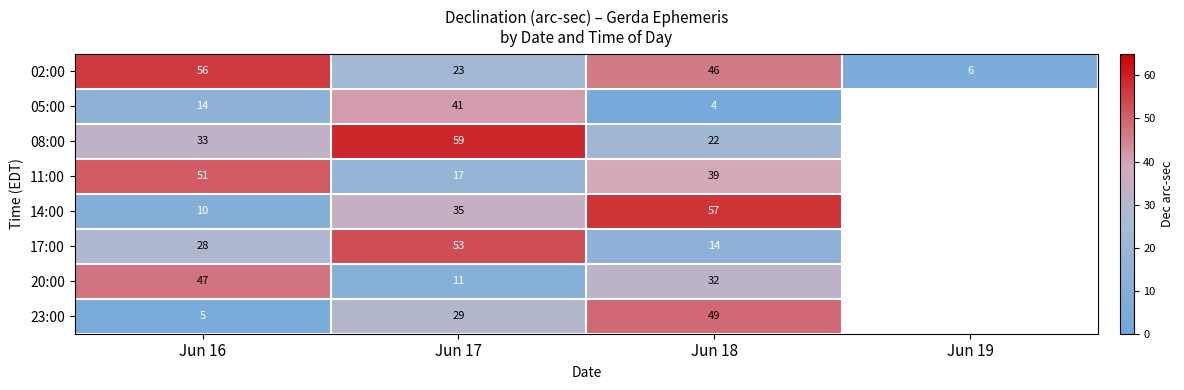

The 14:00 series shows 35 at Jun 17. True or false?

True